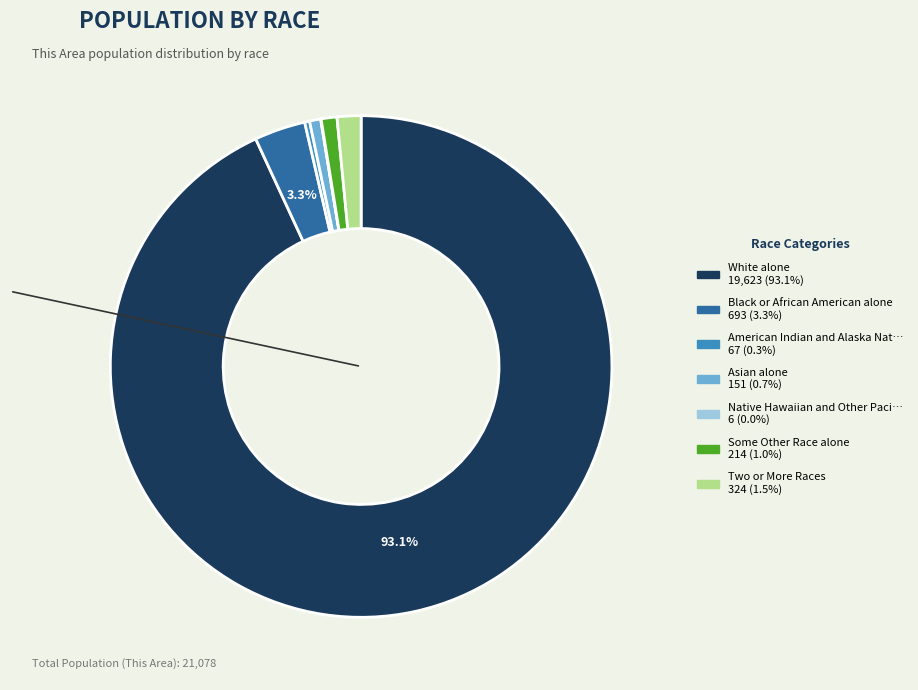

Is there any slice that represents more than half of the pie?

Yes